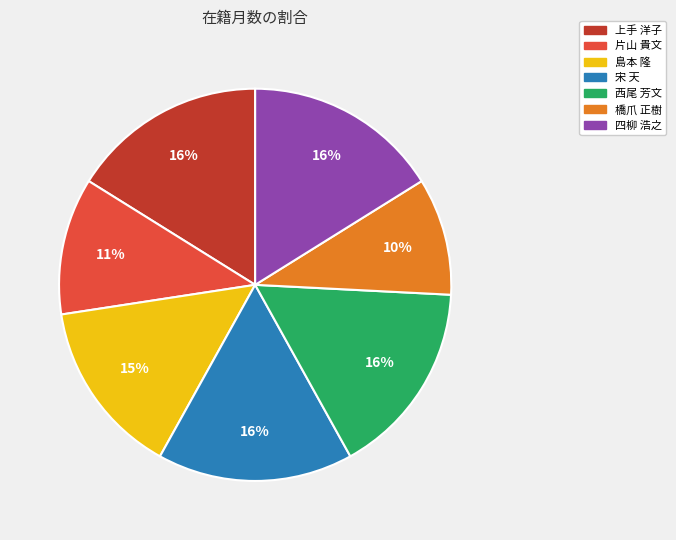

True or false: 上手 洋子 accounts for 4% of the total.

False